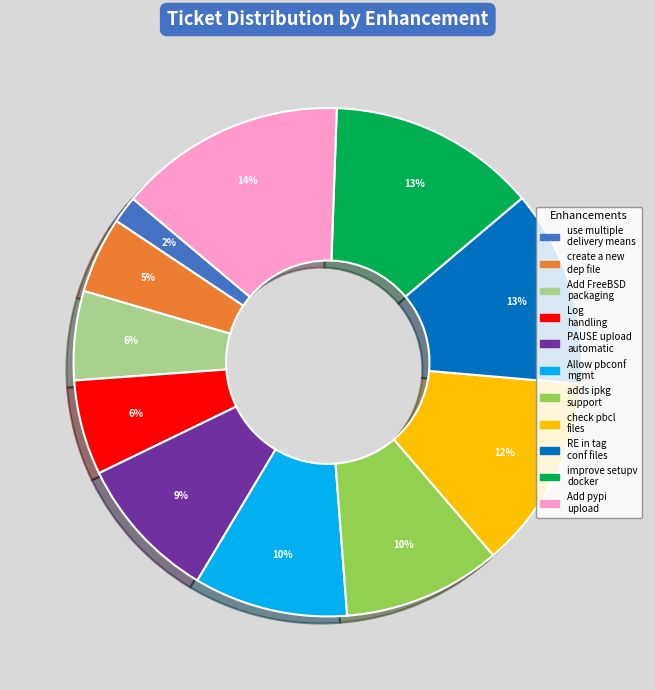

Is there any slice that represents more than half of the pie?

No